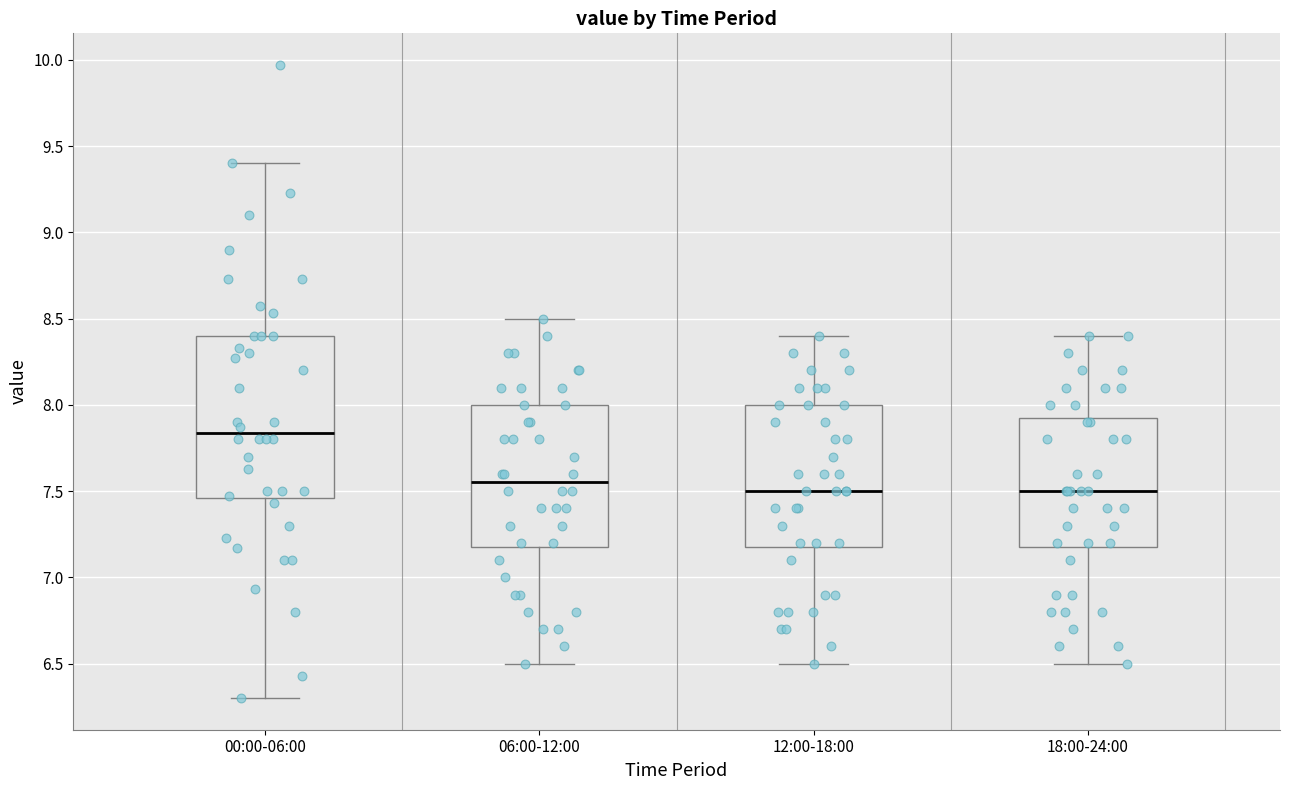

Which box is the tallest, from its lower edge to its upper edge?

00:00-06:00